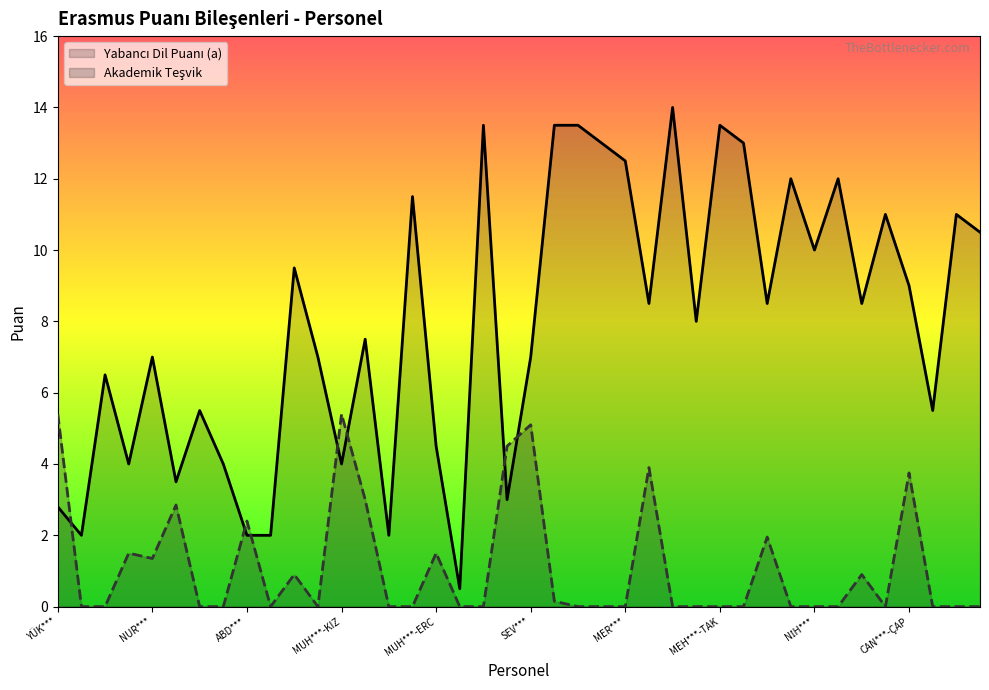

What position from the right is VOL***?

6